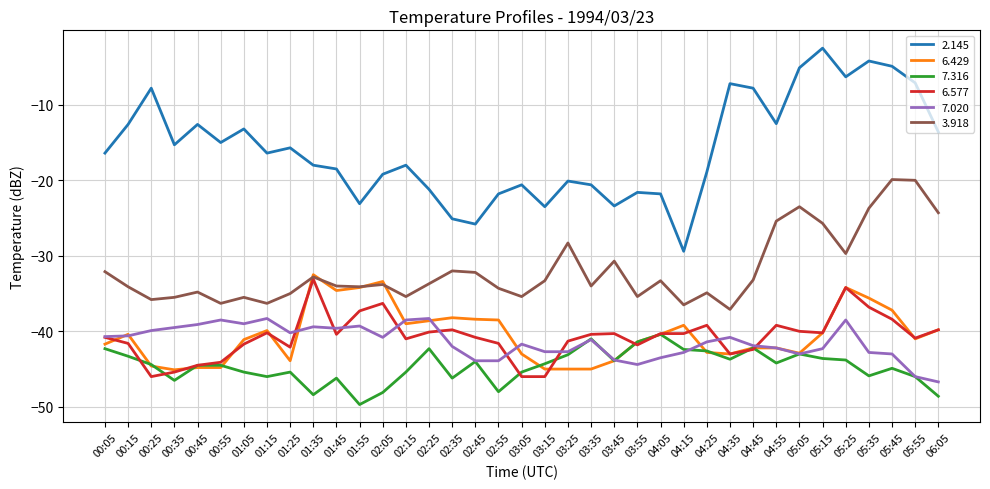

In 3.918, how many points are lower than both neighbors (excluding endpoints)?

11